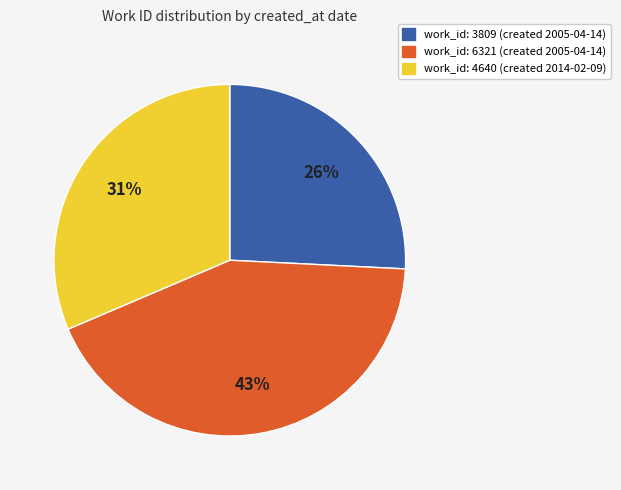

To the nearest percent, what is the average slice percentage?

33%